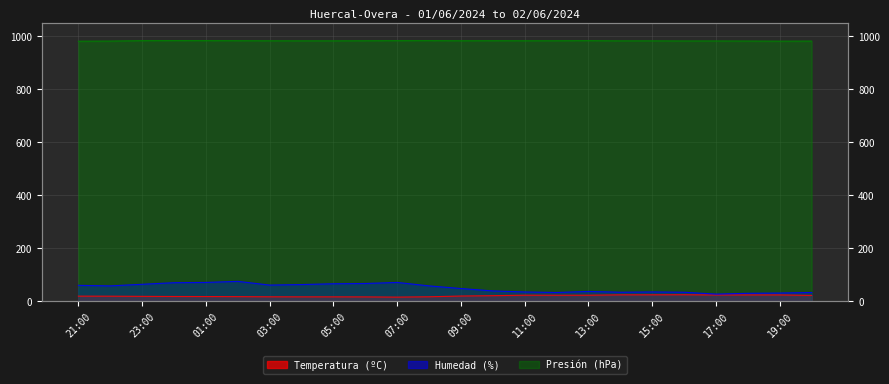

What is the difference between the Presión (hPa) values at 09:00 and 08:00?

0.5